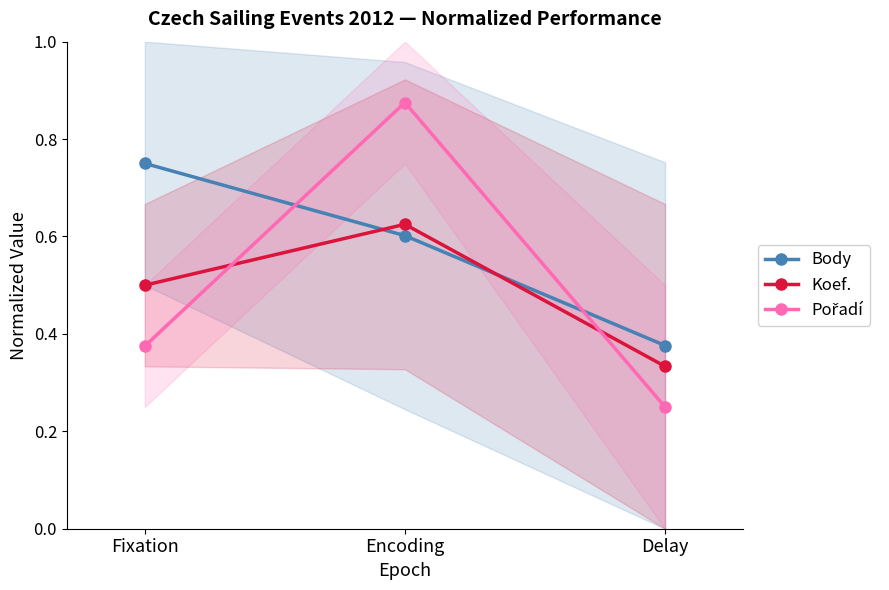

True or false: Koef. has a value of 0.3 at Delay.

True